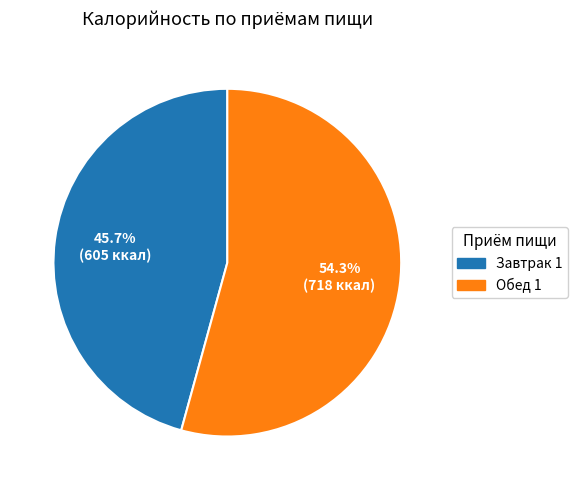

True or false: Обед 1 accounts for 54% of the total.

True